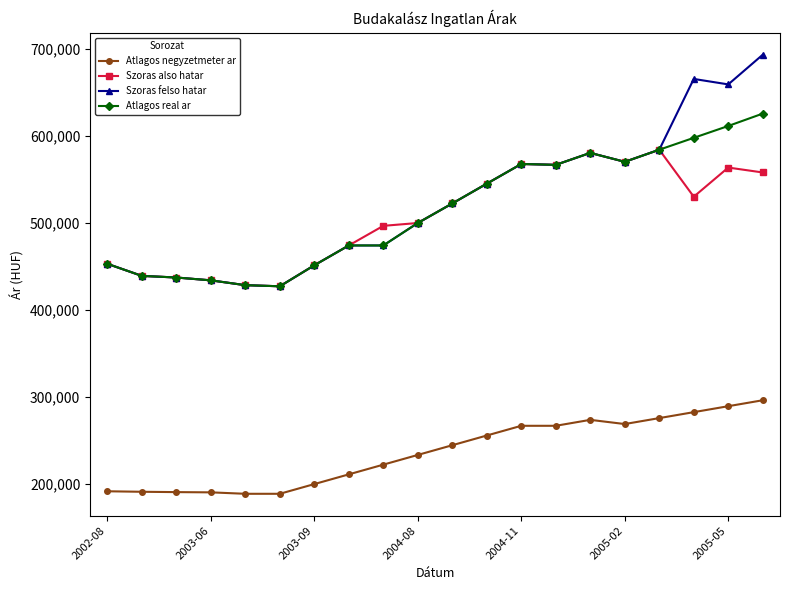

What is the highest value of the Szoras also hatar series?

584332